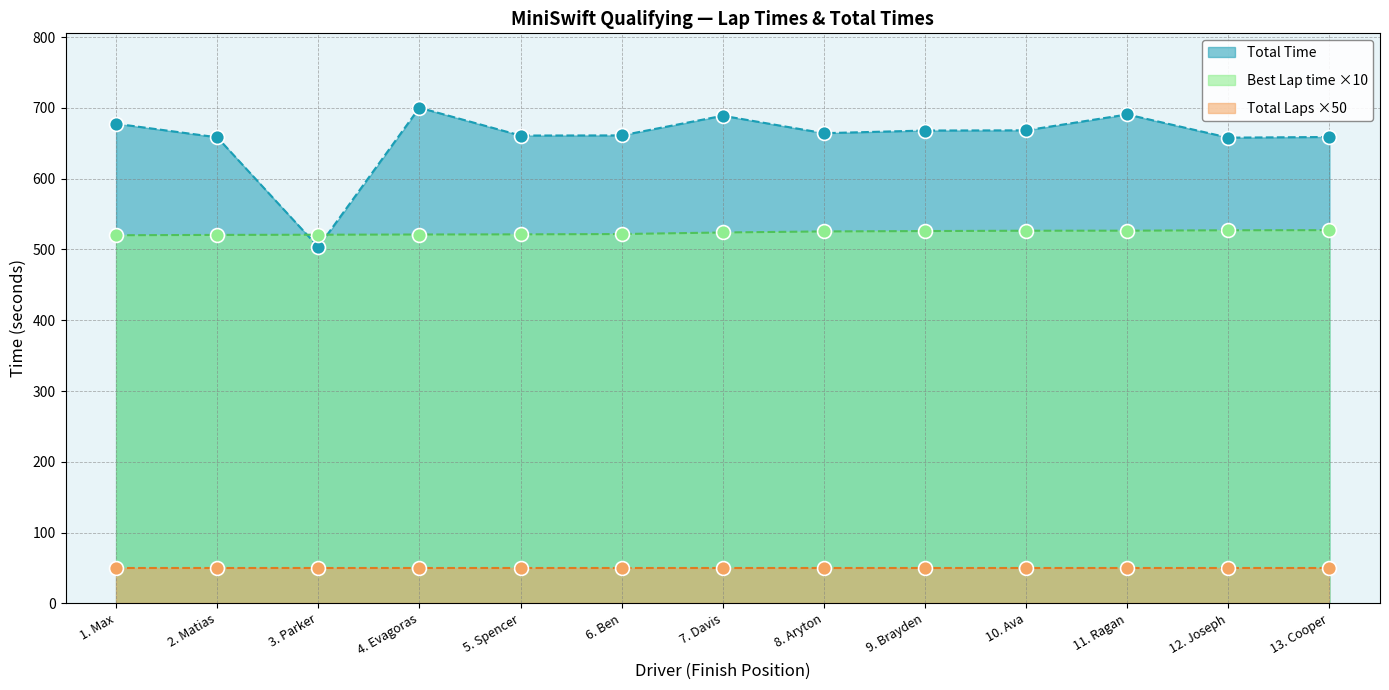

What is the value of the Total Time point at the 10th from the left?

668.3